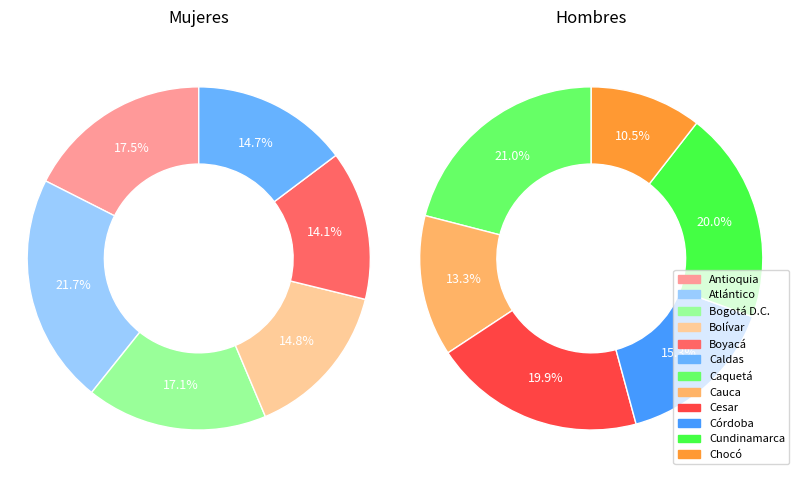

How many segments does this pie chart have?

12